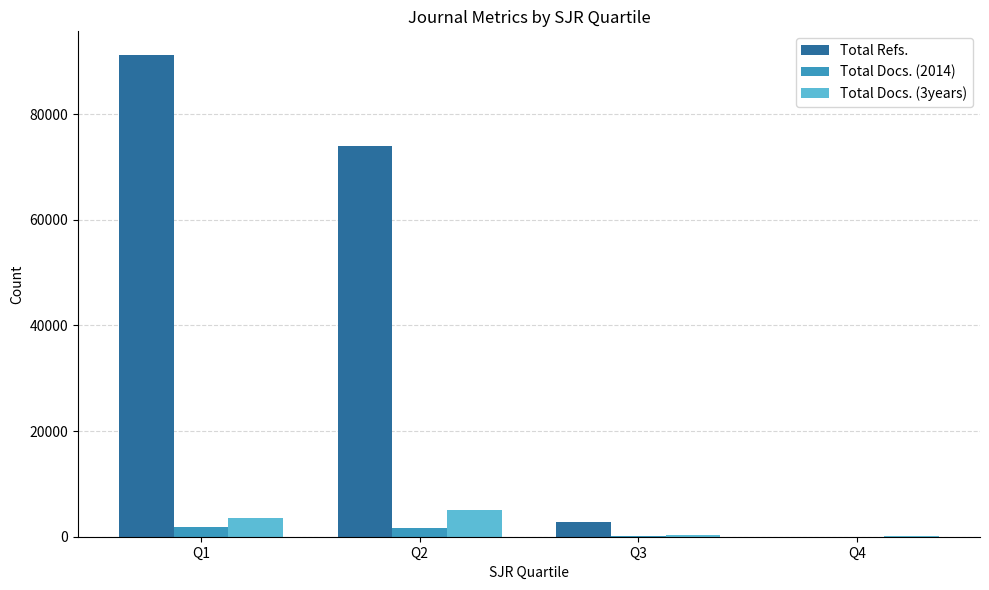

What is the approximate value of Total Docs. (3years) at Q3, to the nearest 100?

400